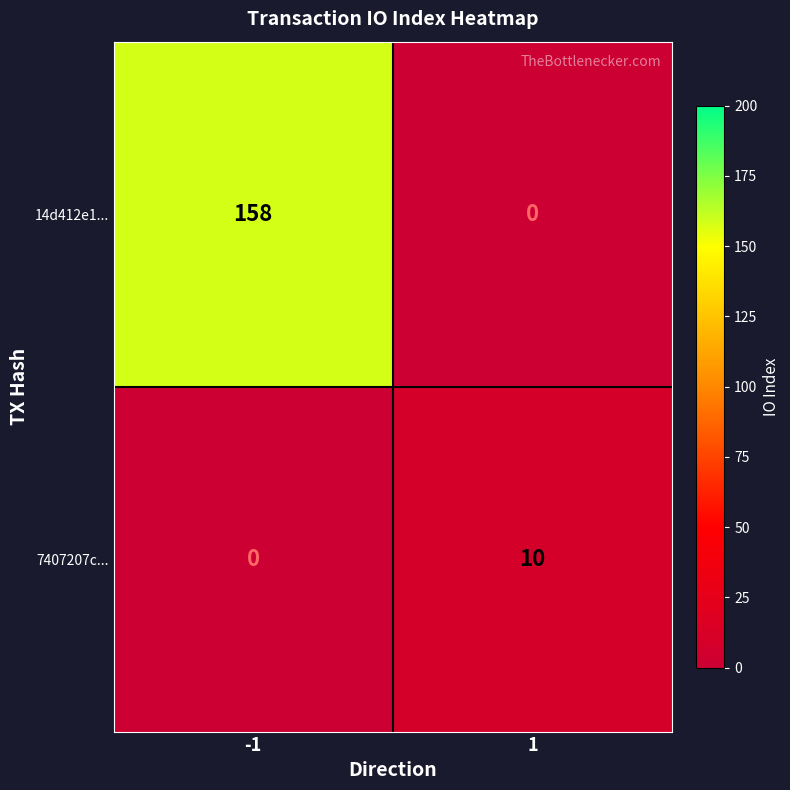

The 14d412e1... series shows 247.7 at -1. True or false?

False